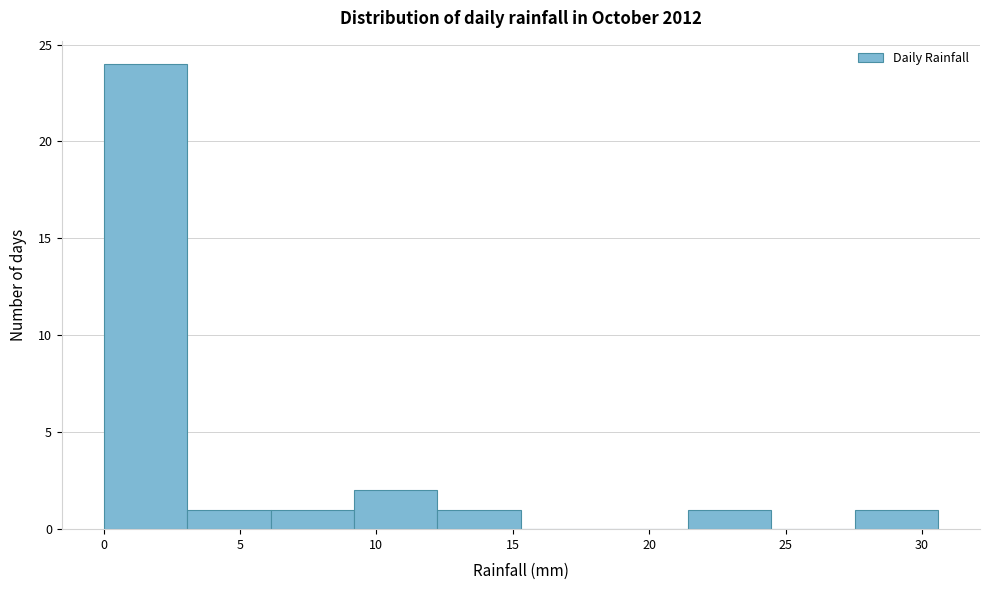

How tall is the bar that spans 12.0 to 15.5 on the x-axis? Neither the bar edges nor the heights are printed on the chart, so give them approximately, as read against the axes.

1